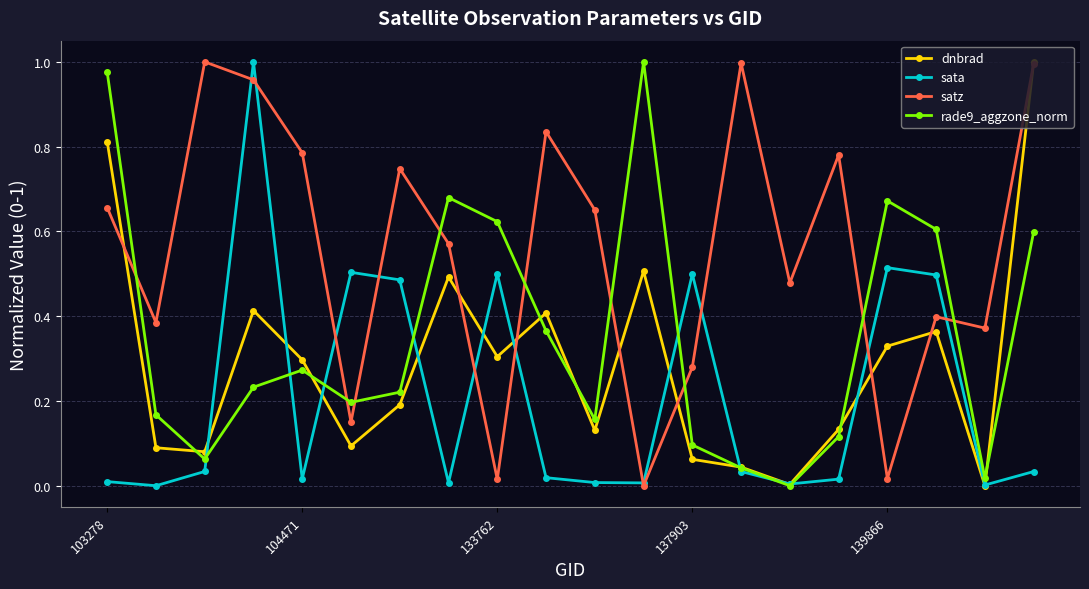

Which series has the largest total across all categories?

satz